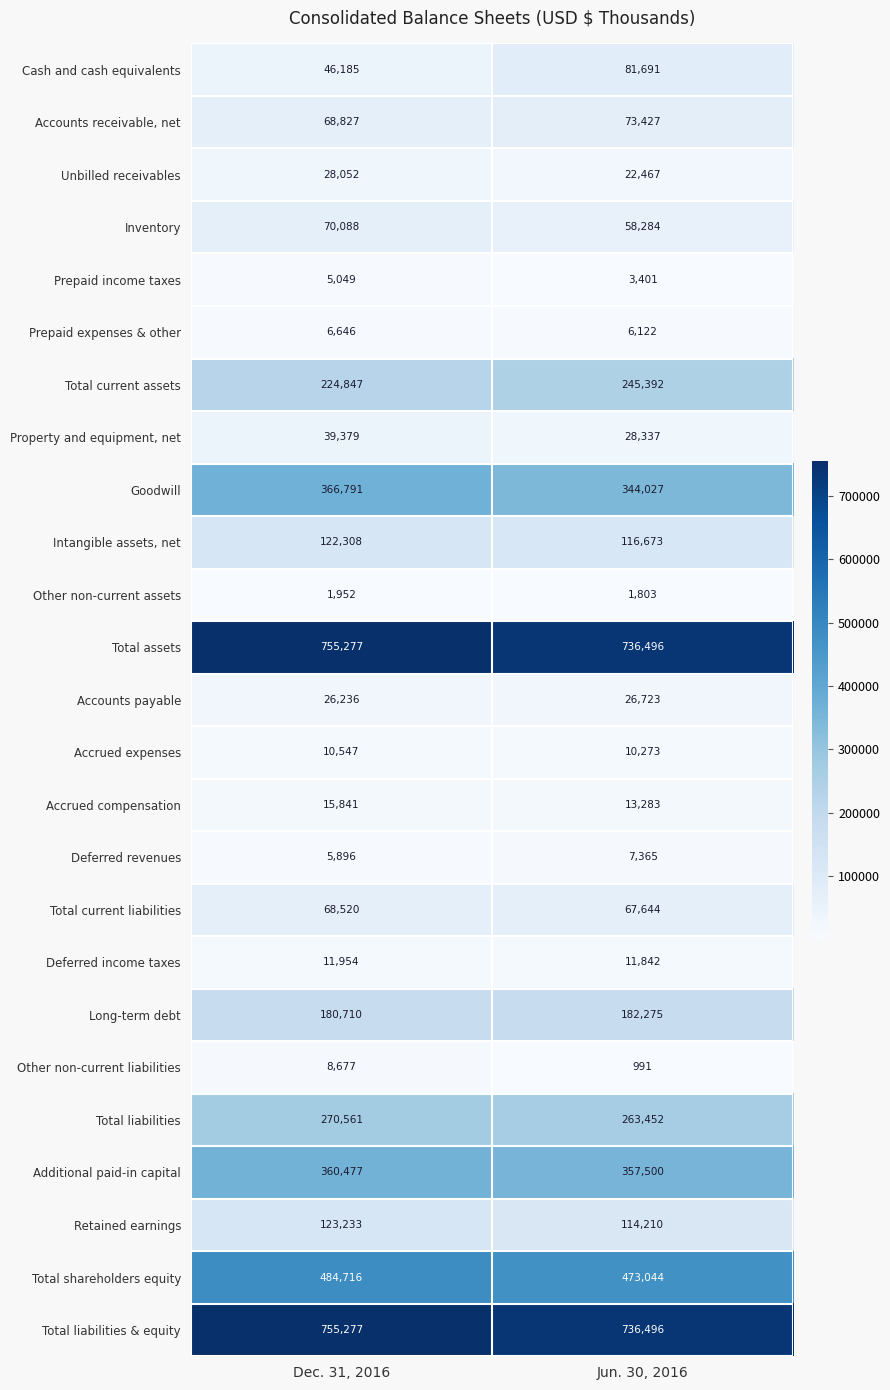

What is the difference between the highest and lowest values at Dec. 31, 2016?

753325